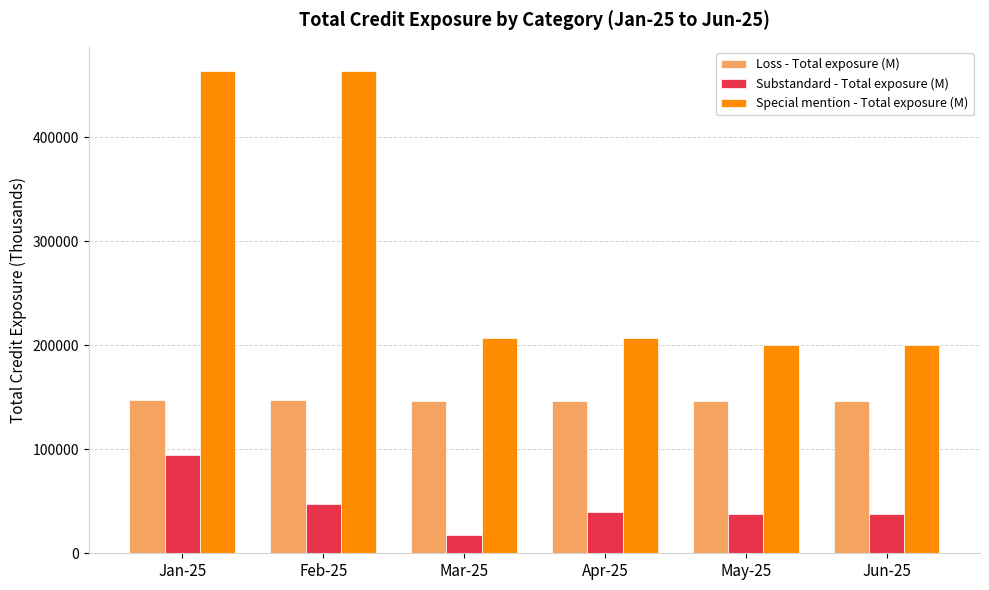

Does the chart contain stacked bars?

No